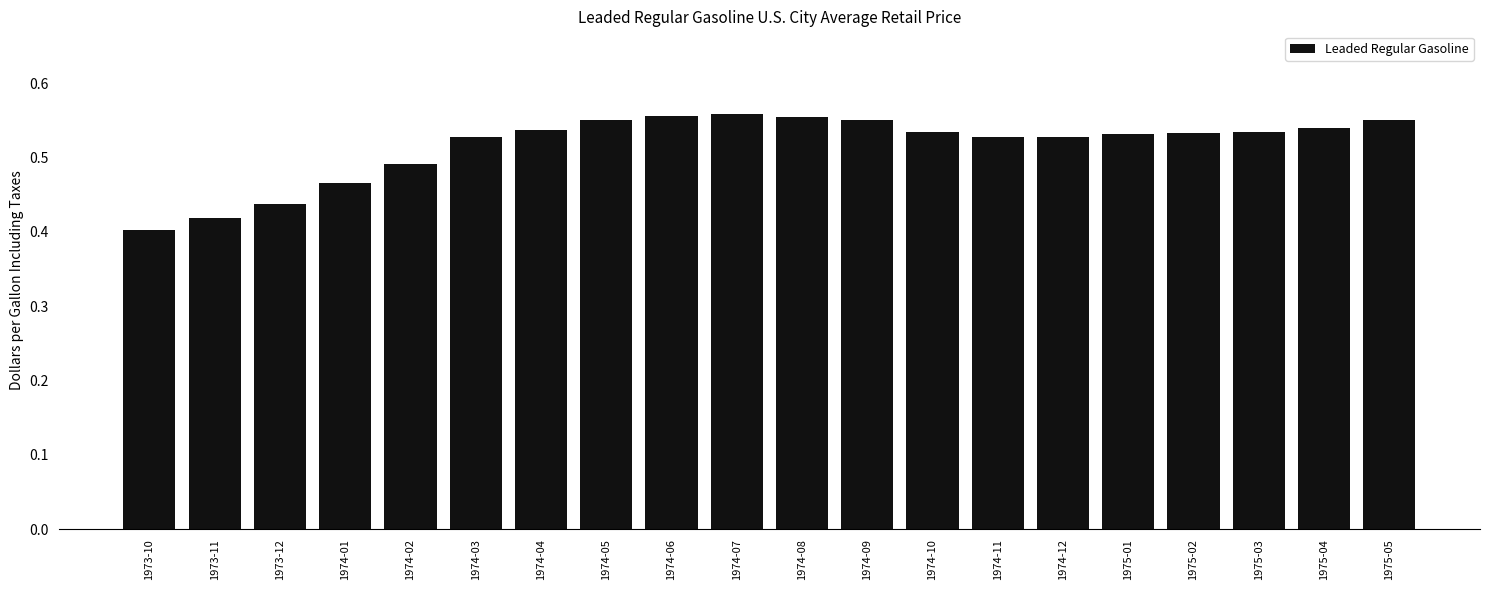

How many bars are there in total?

20